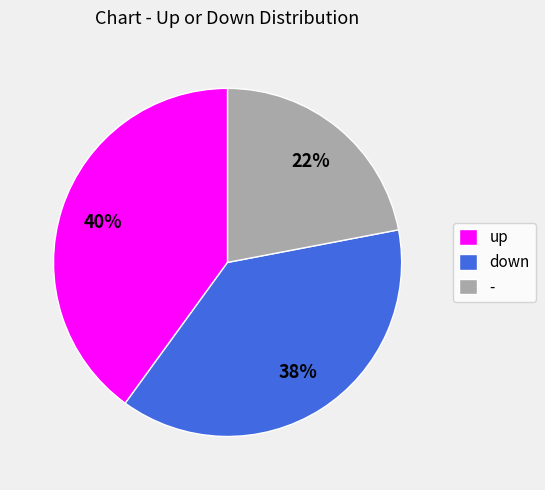

To the nearest percent, what is the difference between the up and - slice percentages?

18%